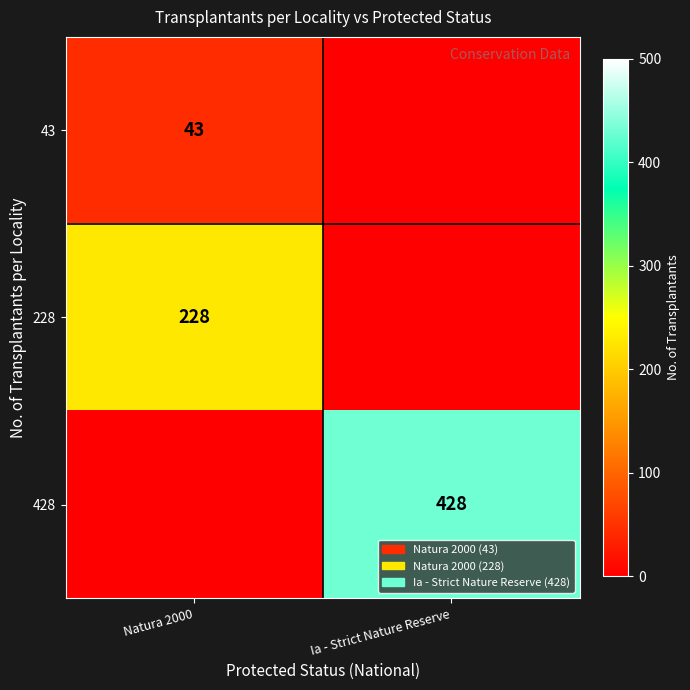

Is it true that 428 equals 428 at Ia - Strict Nature Reserve?

True